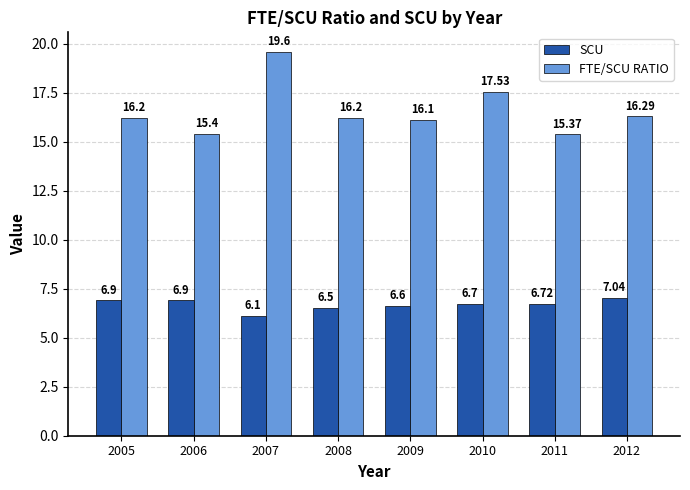

At 2007, list the series in order from smallest to largest.

SCU, FTE/SCU RATIO